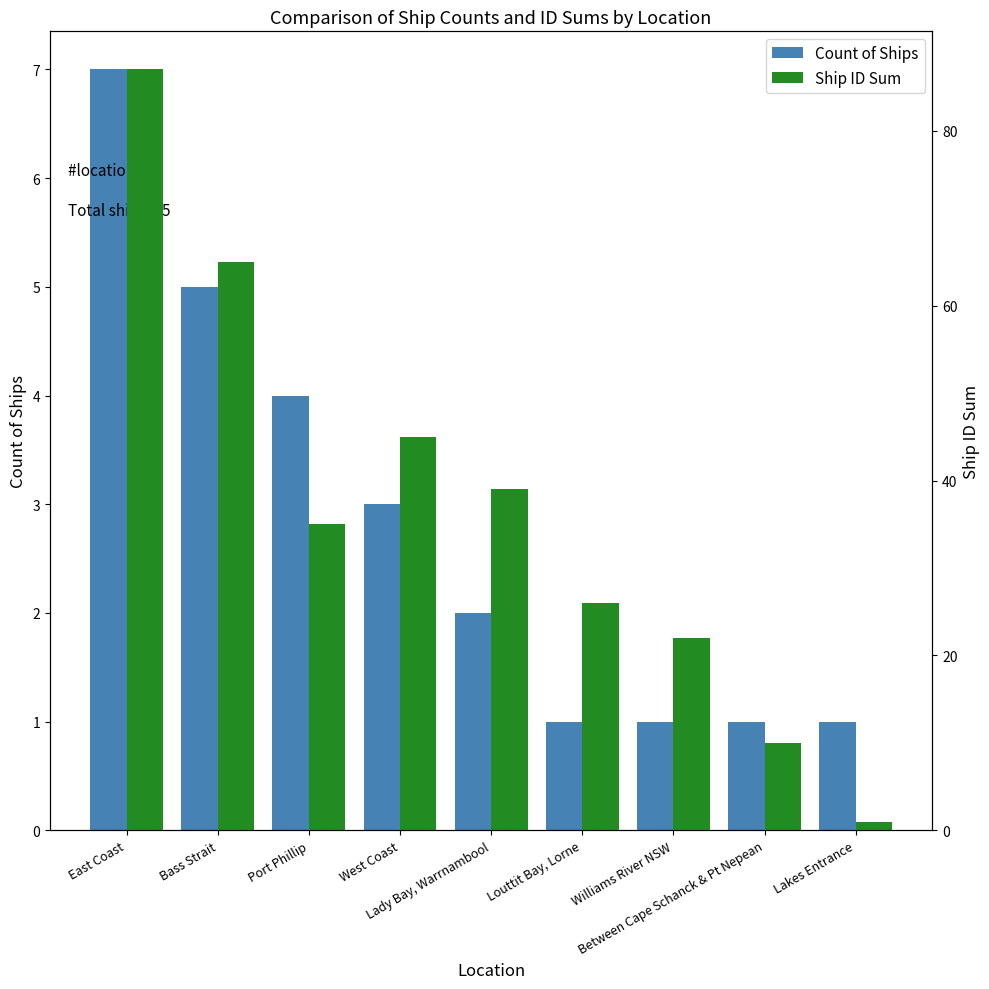

What are all the series names shown in the legend?

Count of Ships, Ship ID Sum